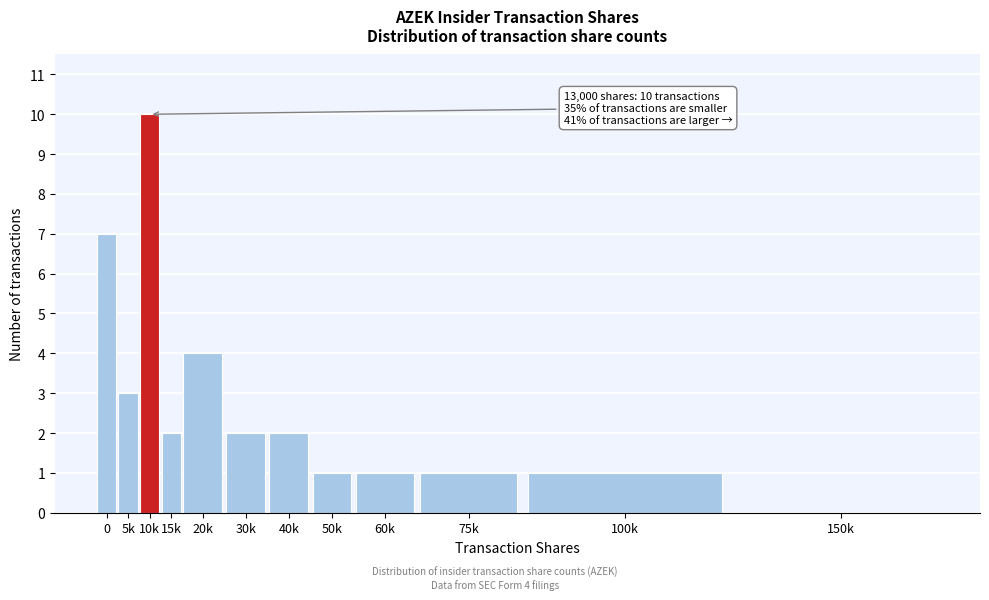

Reading left to right, what are all the values shown in this chart?

0=7	5k=3	10k=10	15k=2	20k=4	30k=2	40k=2	50k=1	60k=1	75k=1	100k=1	150k=0